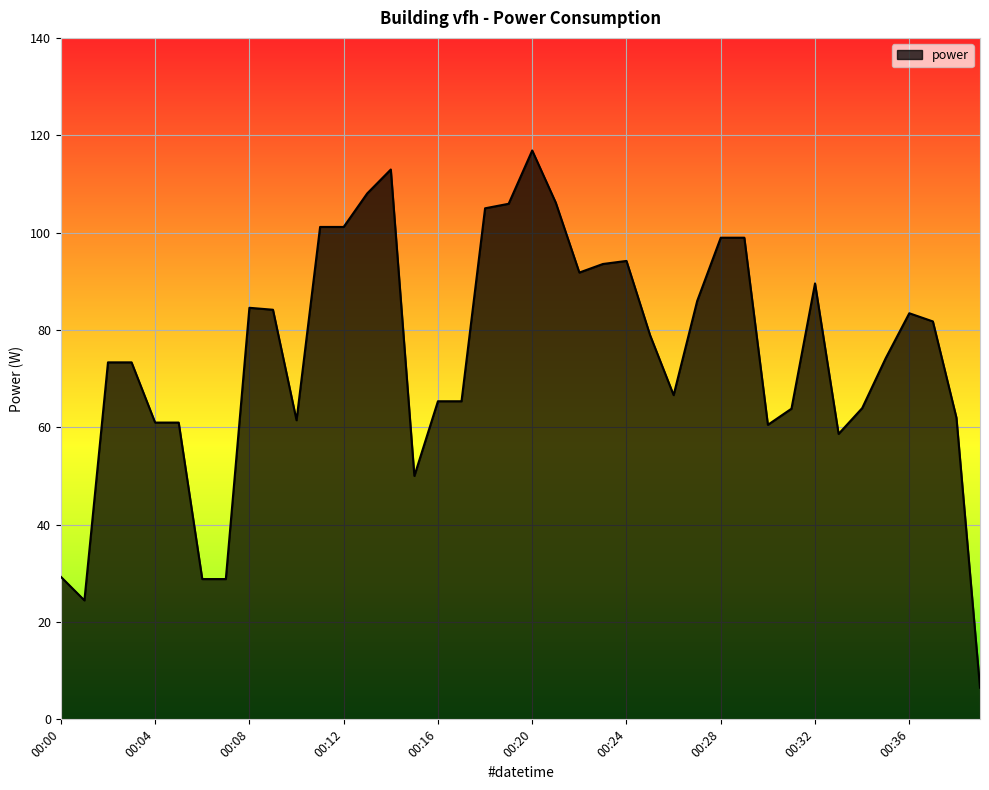

What is the smallest value displayed?

6.5